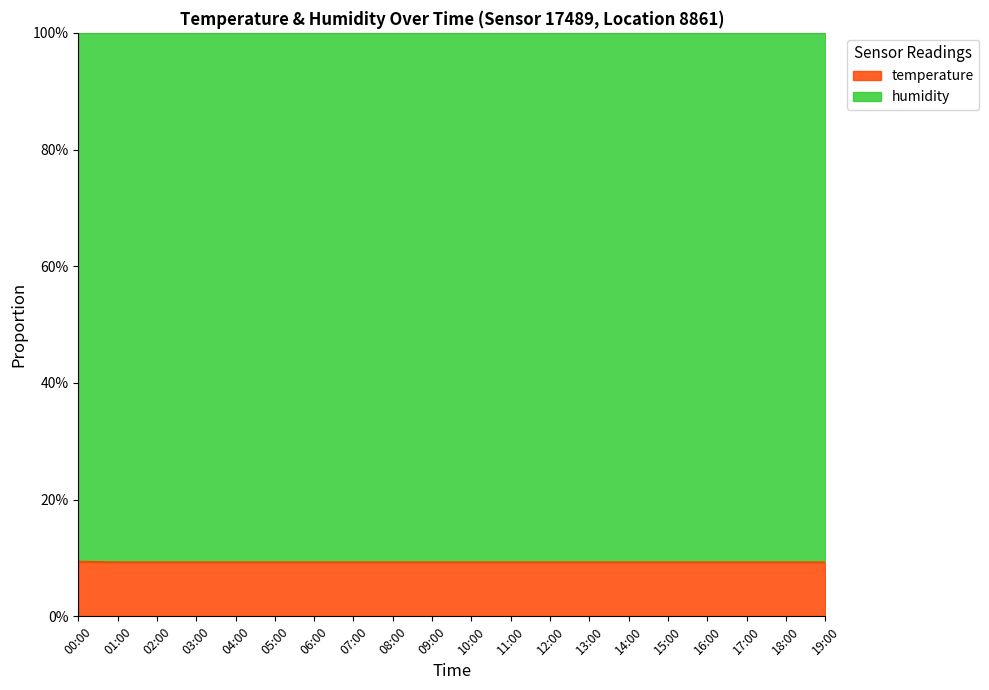

Between 12:00 and 18:00, which is larger?

12:00